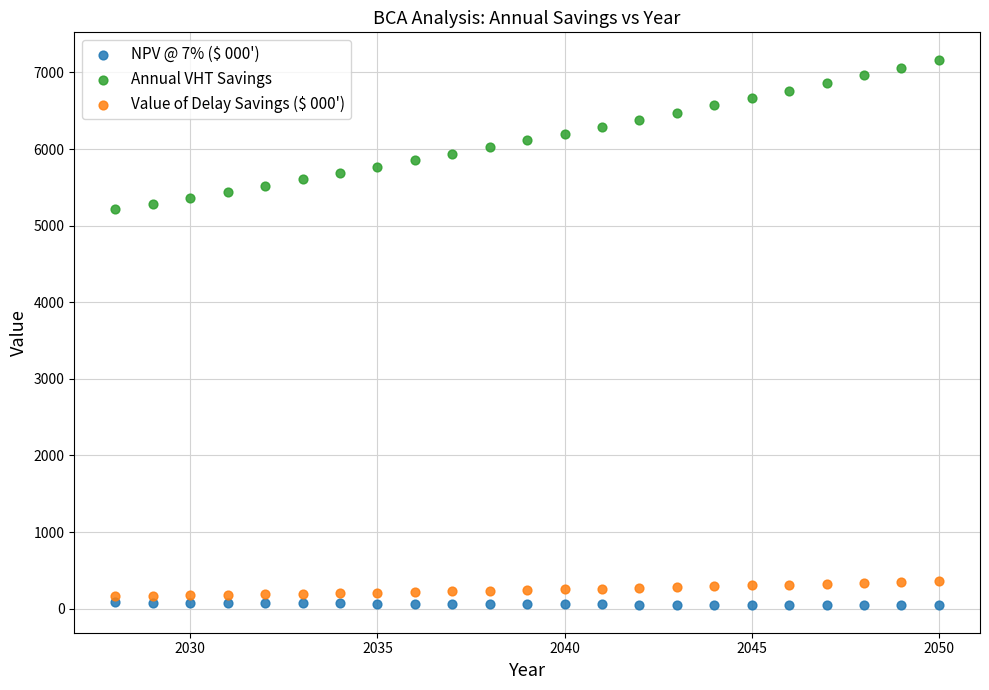

What are all the series names shown in the legend?

NPV @ 7% ($ 000'), Annual VHT Savings, Value of Delay Savings ($ 000')